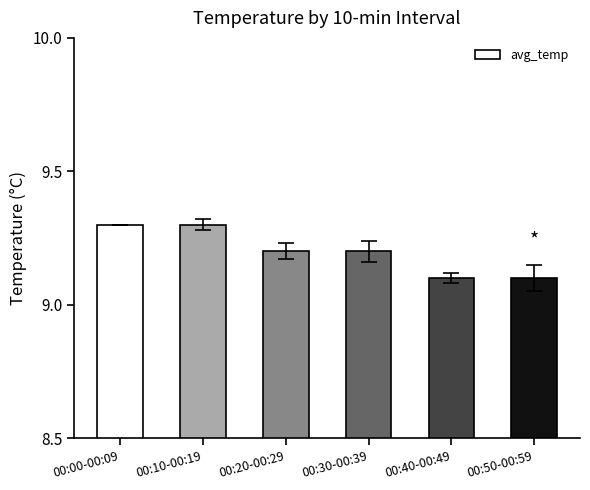

What is the sum of the values at 00:00-00:09 and 00:50-00:59?

18.4